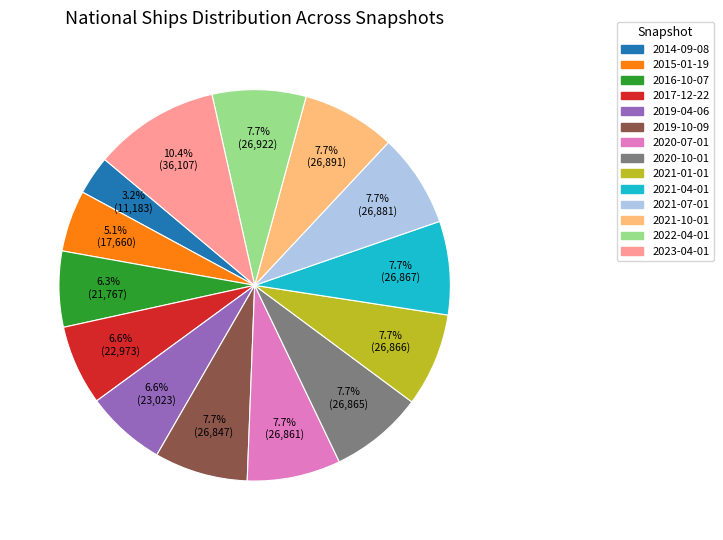

Is the sum of 2021-01-01 and 2019-04-06 greater than half?

No